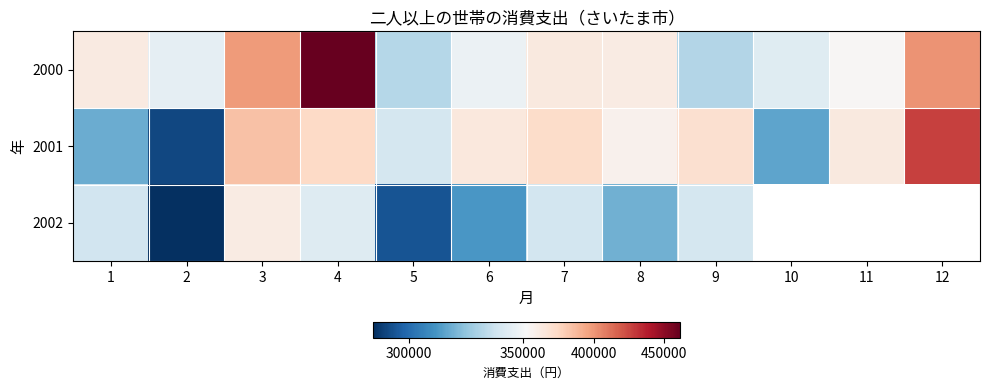

Where does the 2000 series first go above 360652?

1